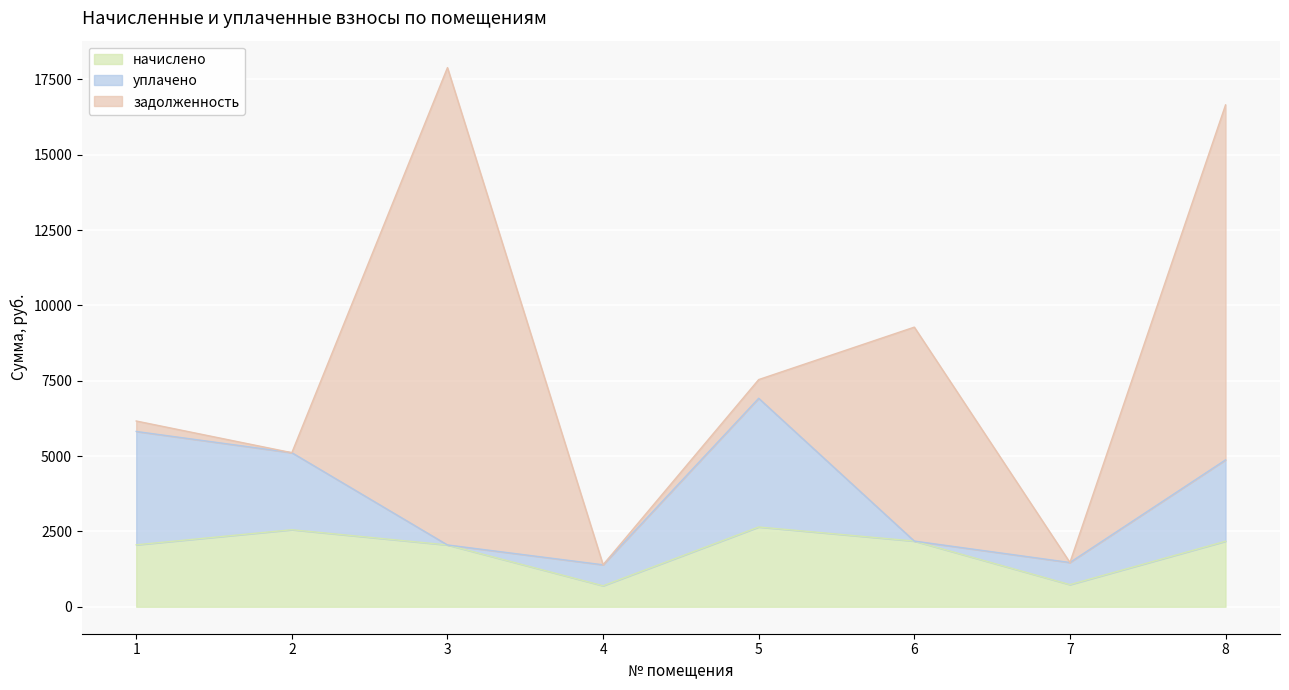

At which label does начислено first exceed 2175?

2